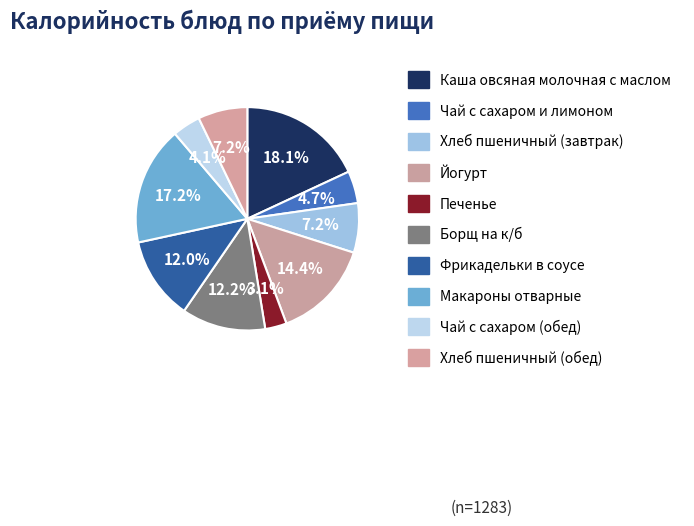

To the nearest percent, what is the difference between the largest and smallest slice percentages?

15%